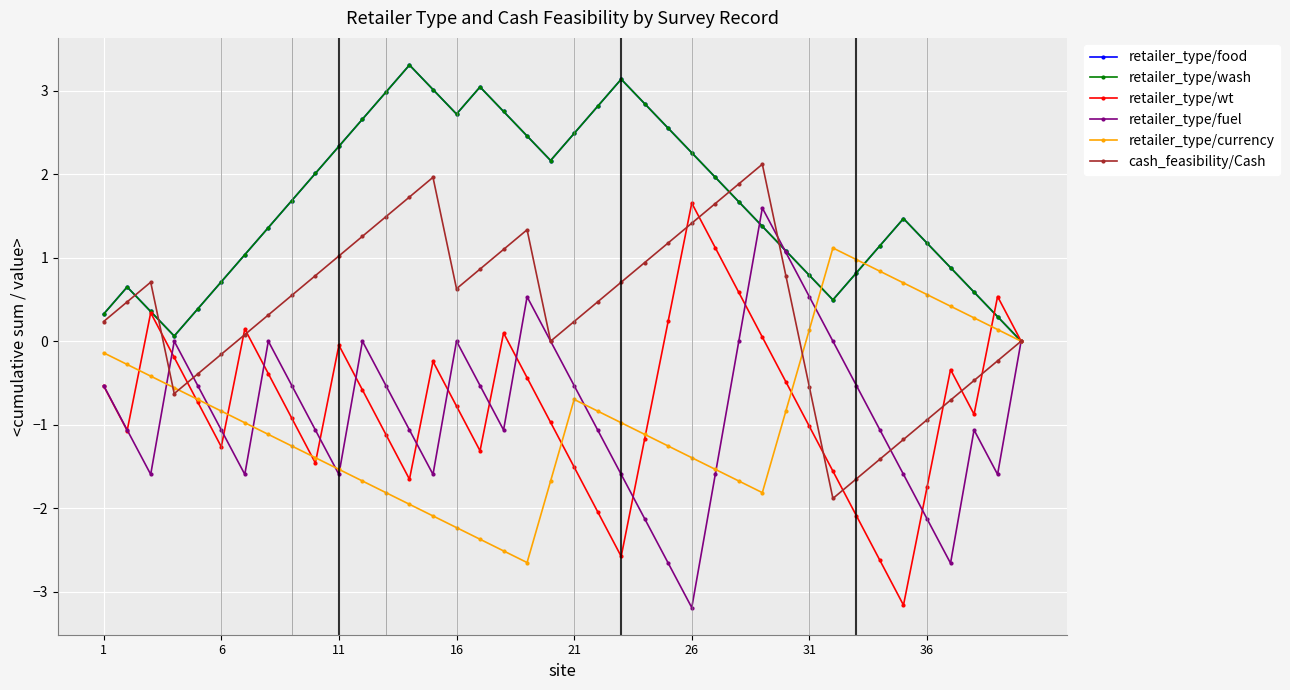

Which series ends up on top after the final intersection of retailer_type/wash and retailer_type/wt?

retailer_type/wash